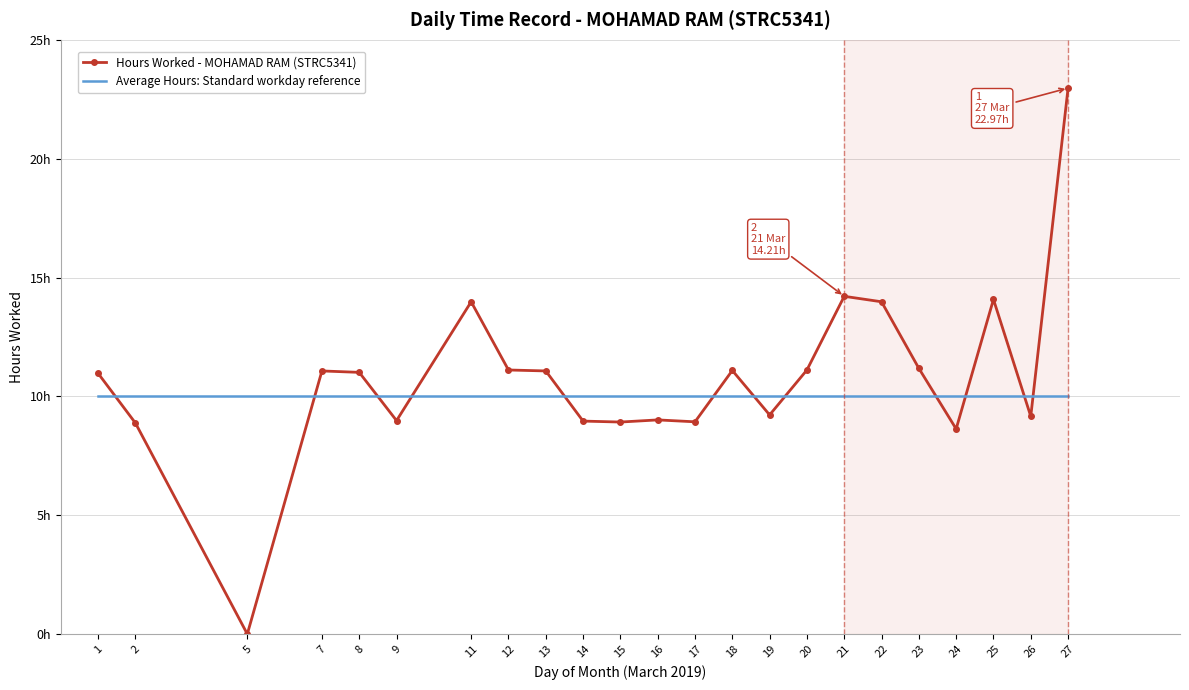

What is the spread (max minus min) of values at 2?

1.1